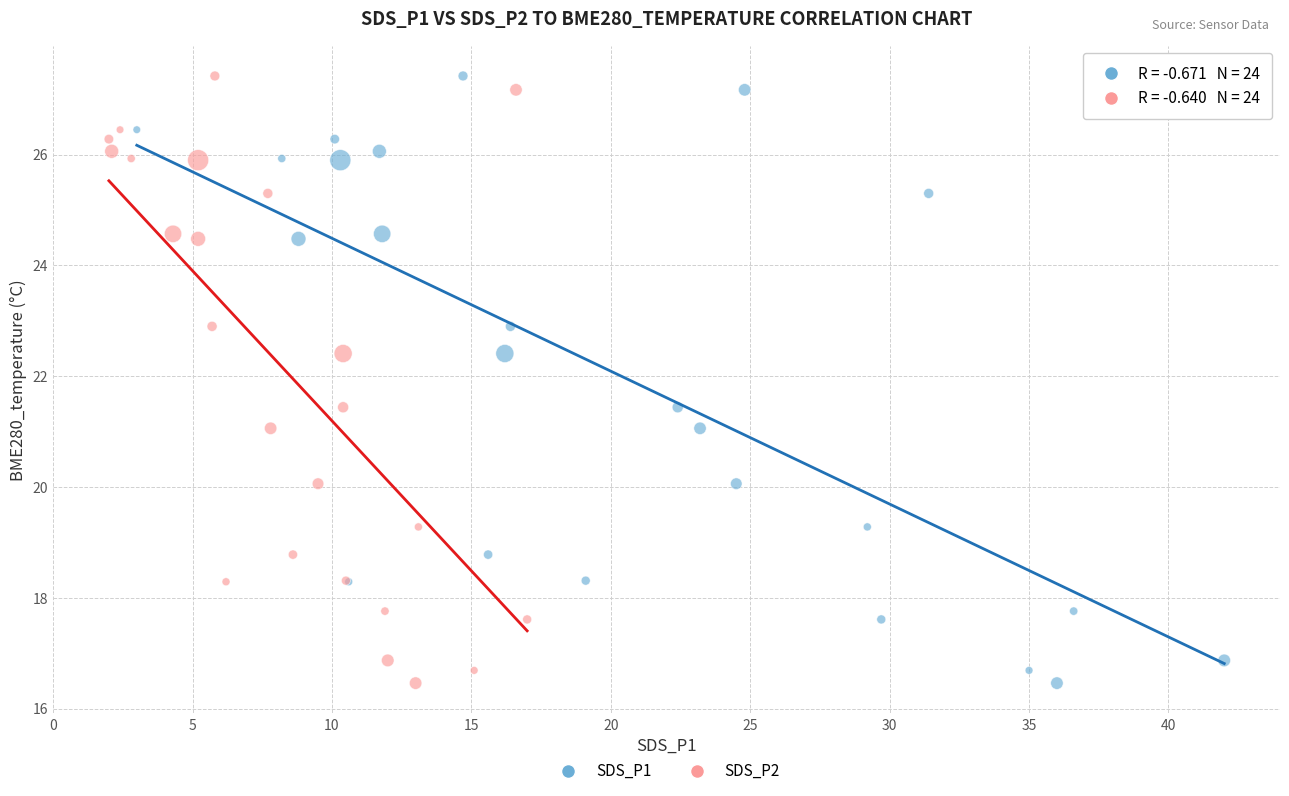

What are all the series names shown in the legend?

SDS_P1, SDS_P2